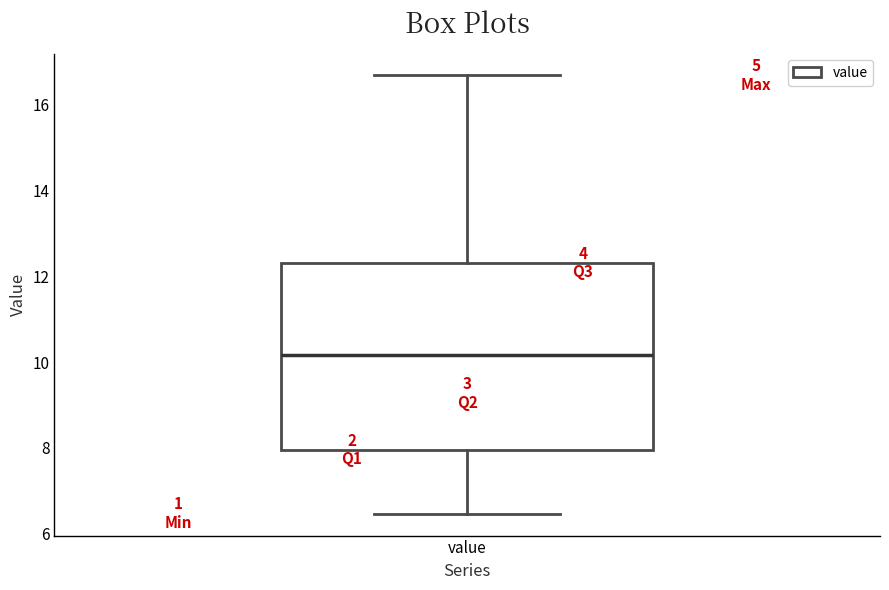

Where does the upper whisker of the box for value end on the y-axis? The values are not printed on the chart, so give them approximately, as read against the axis.

16.6